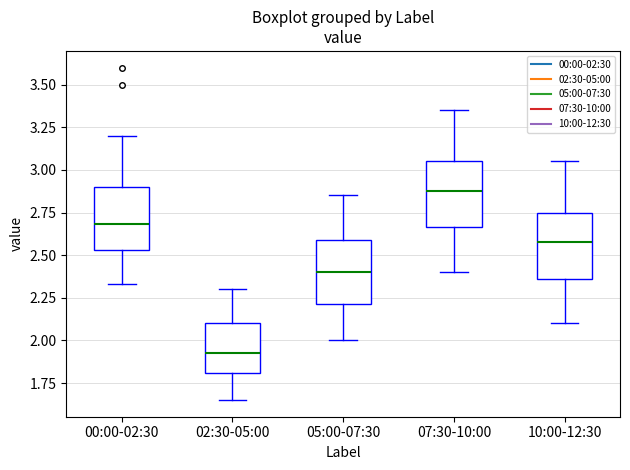

Reading left to right, read every box against the y-axis: the position of its median line, the range the box covers, and the ends of its whiskers. The values are not printed on the chart, so give them approximately, as read against the axis.

00:00-02:30: median 2.70, box 2.55 to 2.90, whiskers 2.35 to 3.20
02:30-05:00: median 1.95, box 1.80 to 2.10, whiskers 1.65 to 2.30
05:00-07:30: median 2.40, box 2.20 to 2.60, whiskers 2.00 to 2.85
07:30-10:00: median 2.90, box 2.65 to 3.05, whiskers 2.40 to 3.35
10:00-12:30: median 2.60, box 2.35 to 2.75, whiskers 2.10 to 3.05